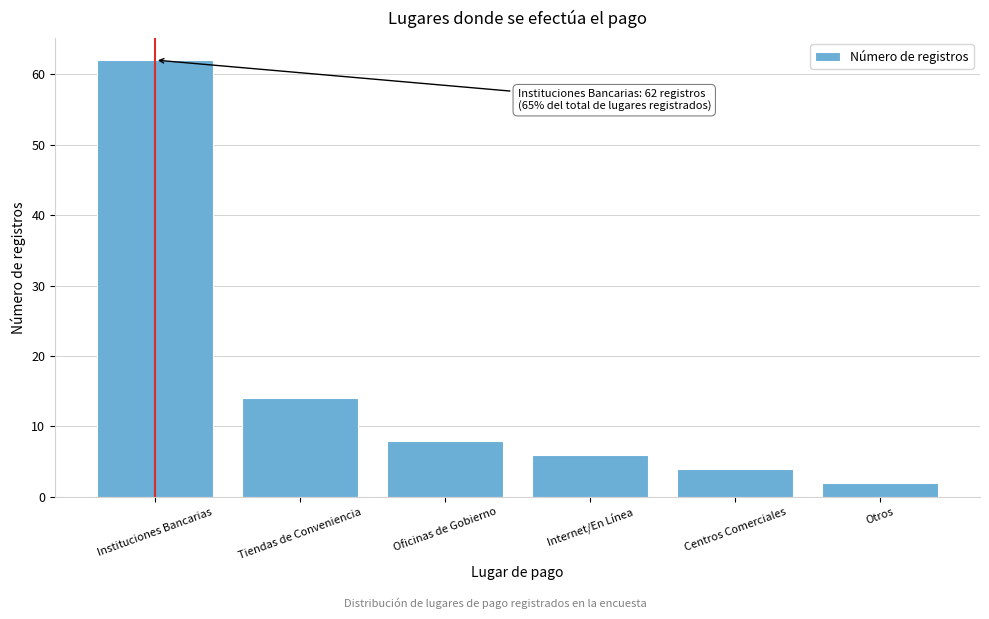

Reading left to right, list all the values displayed in this chart.

62	14	8	6	4	2